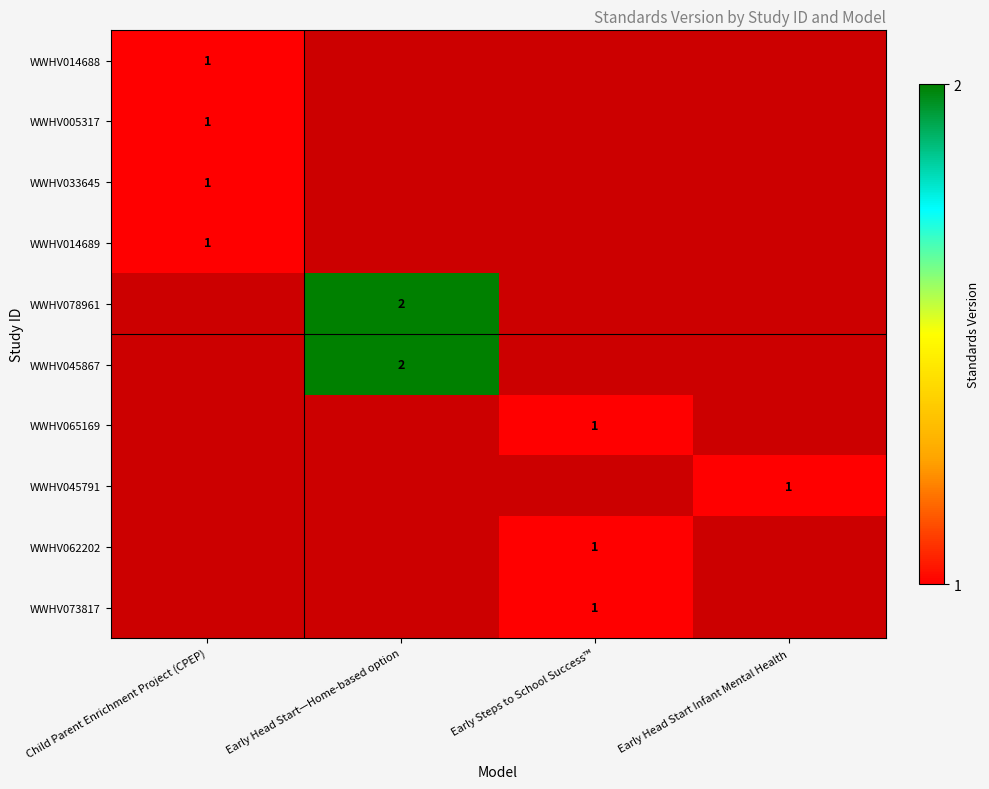

Is the value of WWHV062202 at Early Steps to School Success™ greater than the value of WWHV078961 at Early Head Start—Home-based option?

No